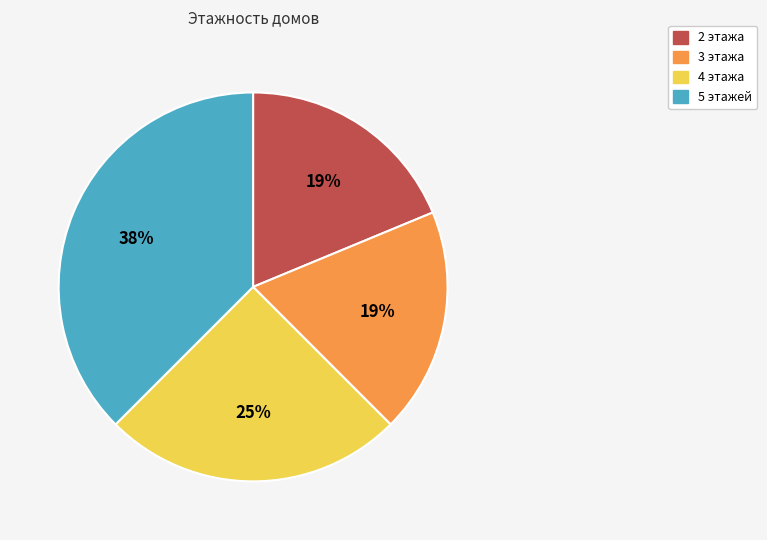

Is there any slice that represents more than half of the pie?

No